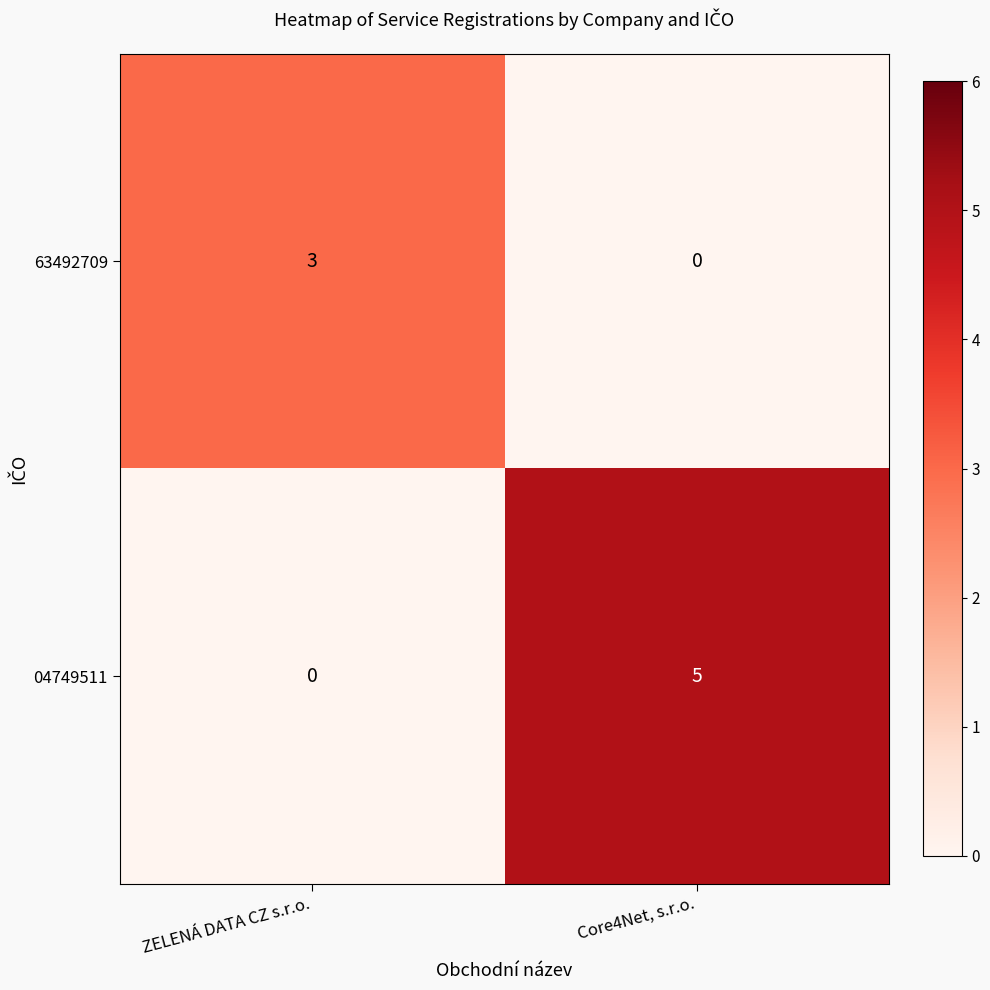

What is the sum of the 63492709 values at Core4Net, s.r.o. and ZELENÁ DATA CZ s.r.o.?

3